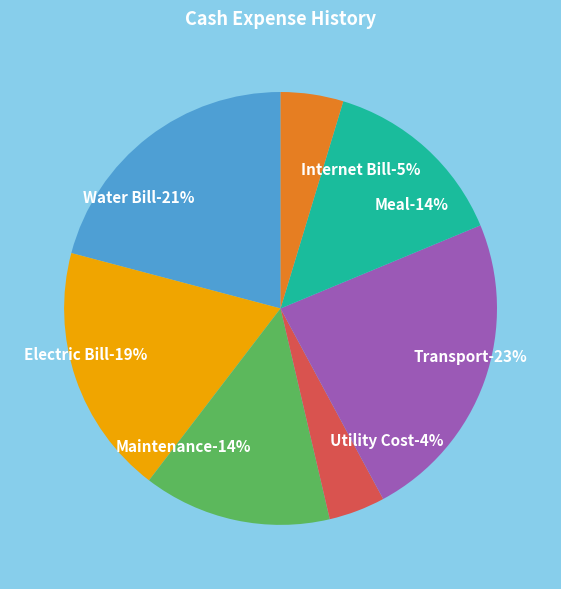

Which category has the biggest portion of the pie?

Transport